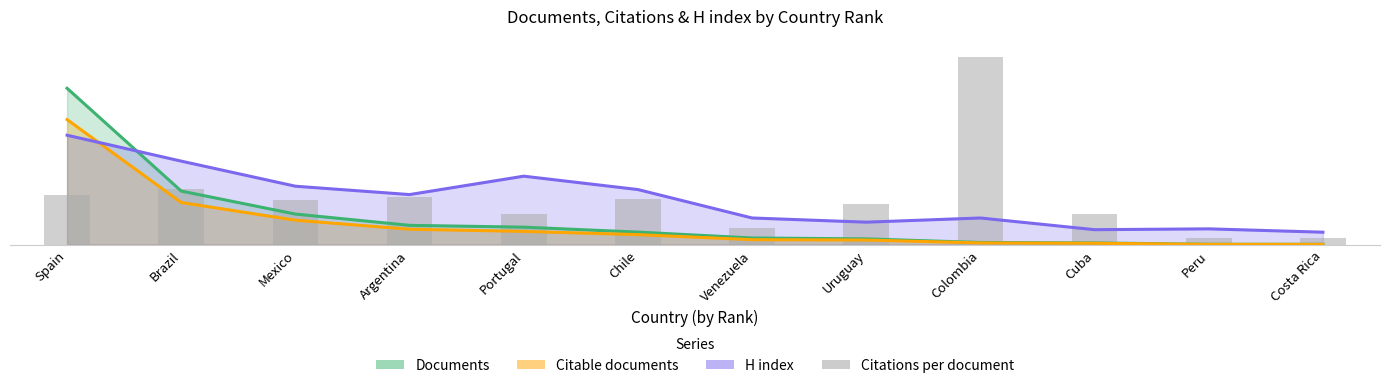

What is the maximum value shown in the chart?

12.0